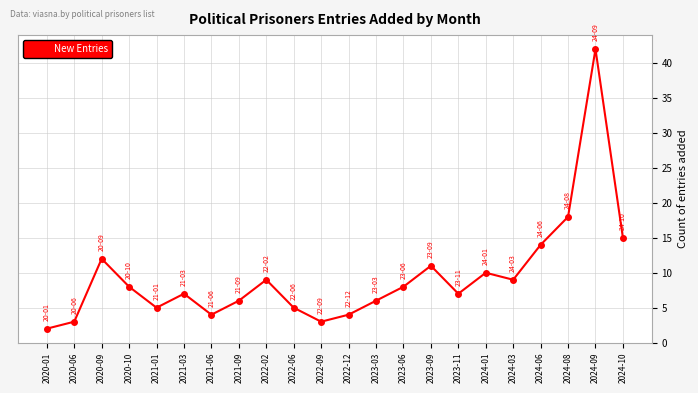

What is the value of the 21st point from the left?

42